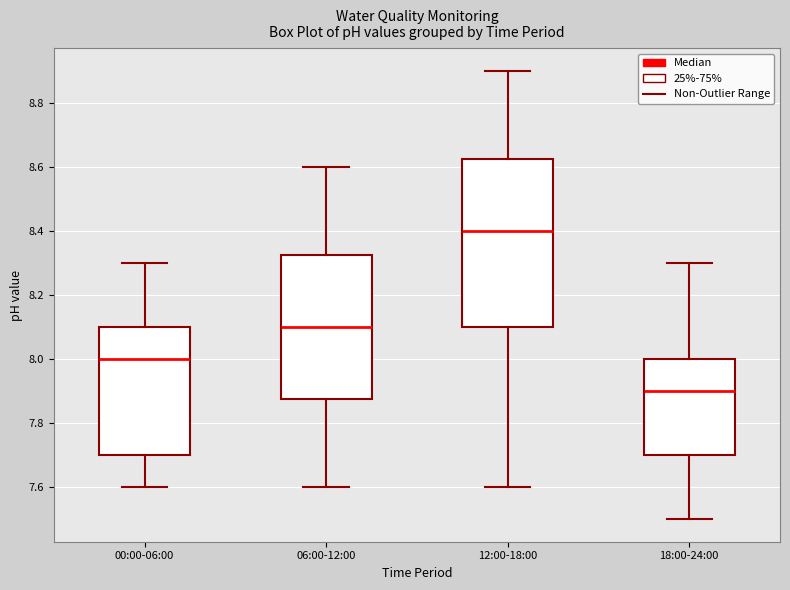

Where does the lower whisker of the box for 12:00-18:00 end on the y-axis? The values are not printed on the chart, so give them approximately, as read against the axis.

7.60